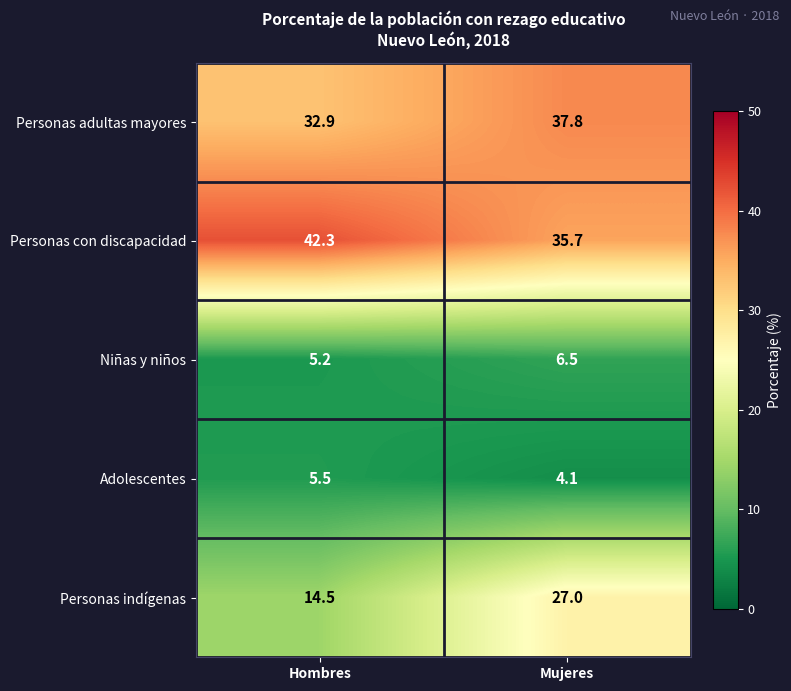

The Personas adultas mayores series shows 12.2 at Hombres. True or false?

False